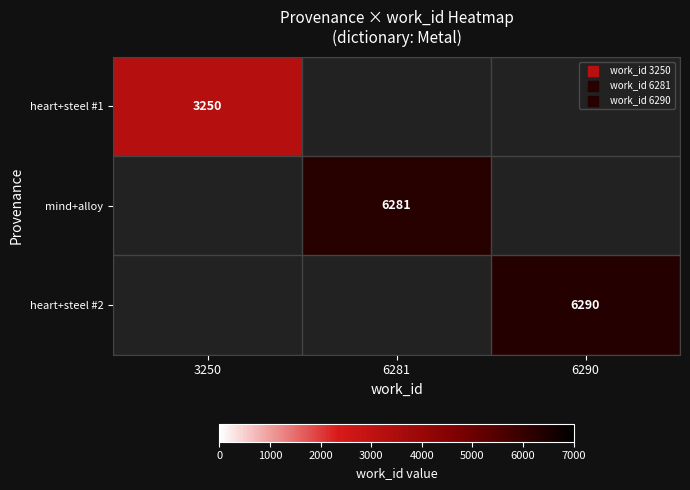

The mind+alloy series shows 6281 at 6281. True or false?

True